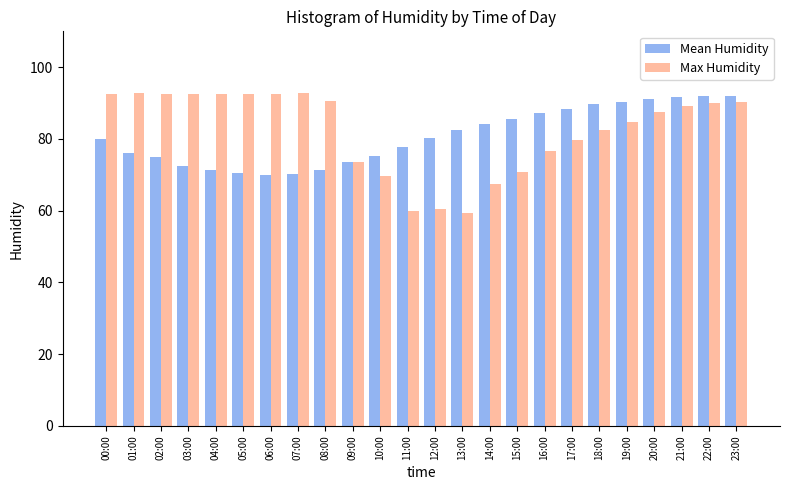

Where does the Max Humidity series first go above 89?

00:00